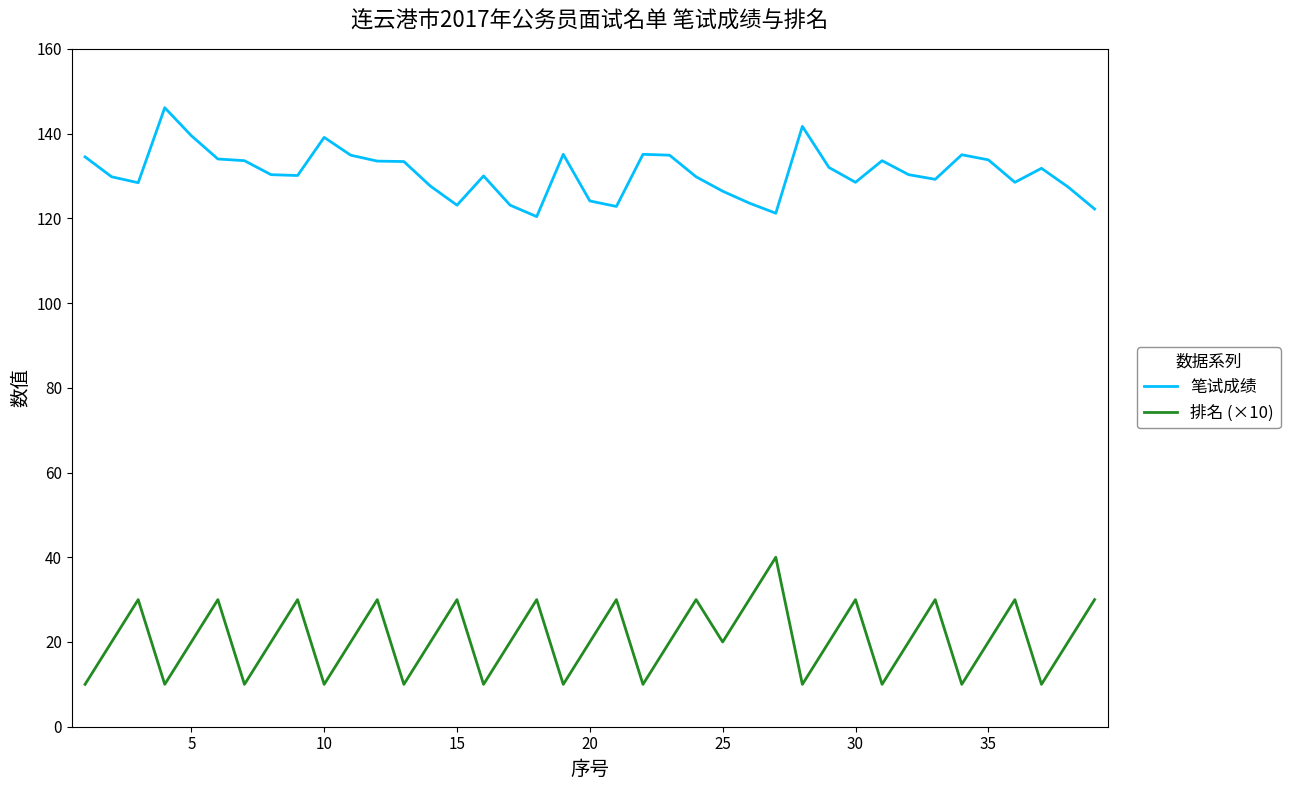

How many lines are shown in the chart?

2